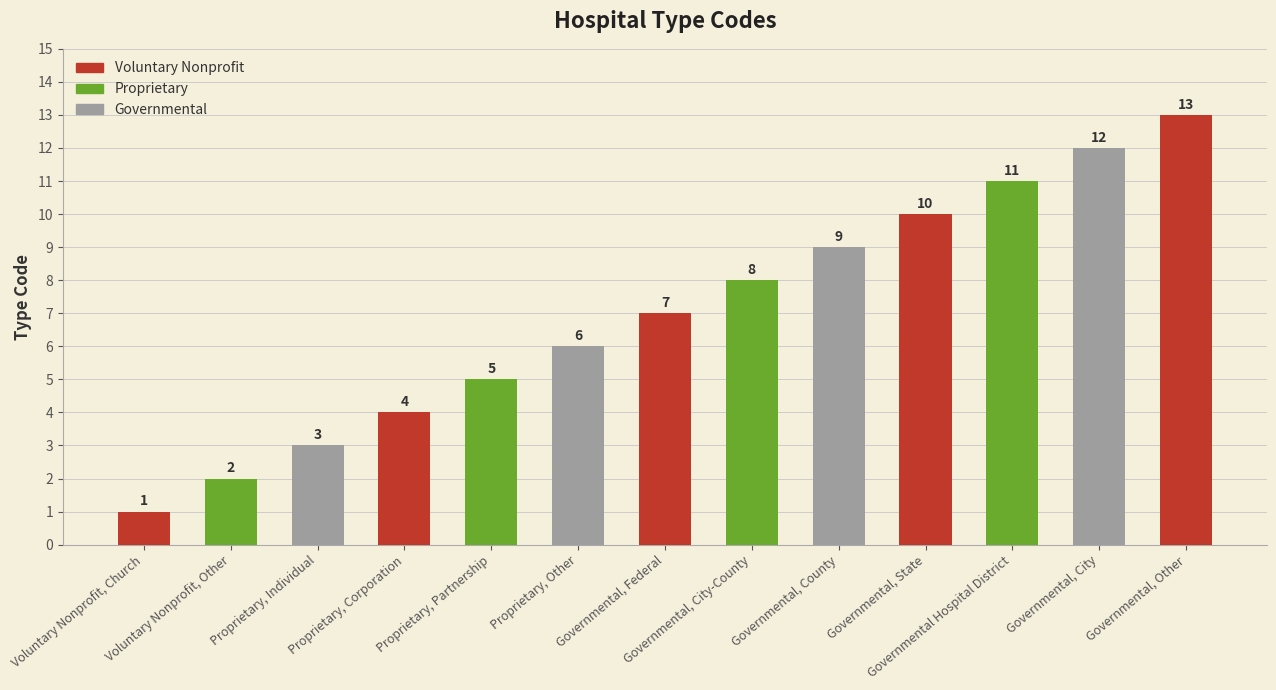

Rank the categories by value from highest to lowest.

Governmental, Other, Governmental, City, Governmental Hospital District, Governmental, State, Governmental, County, Governmental, City-County, Governmental, Federal, Proprietary, Other, Proprietary, Partnership, Proprietary, Corporation, Proprietary, Individual, Voluntary Nonprofit, Other, Voluntary Nonprofit, Church